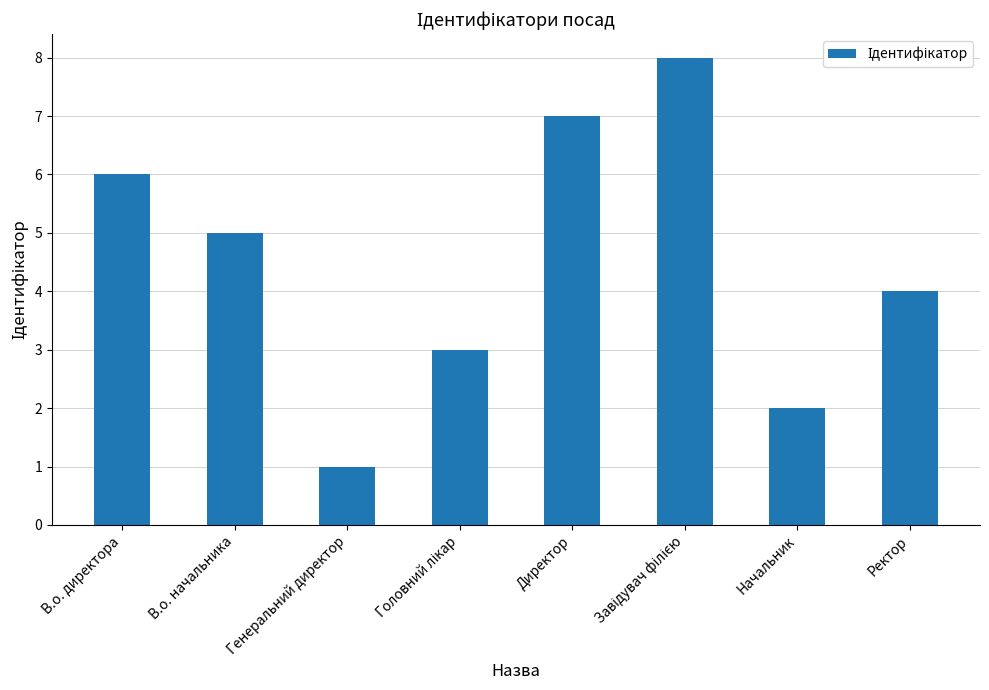

What is the label of the 4th bar from the right?

Директор